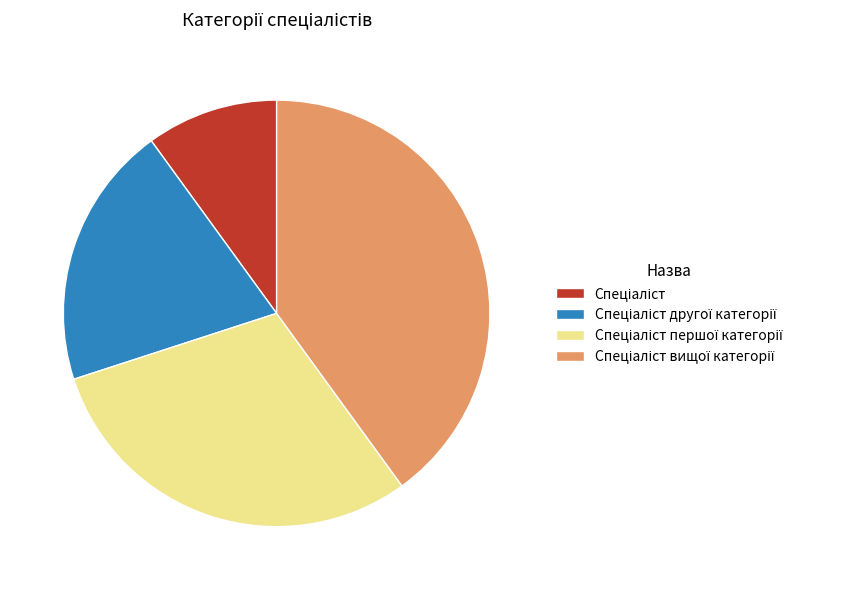

How many slices are in this pie chart?

4